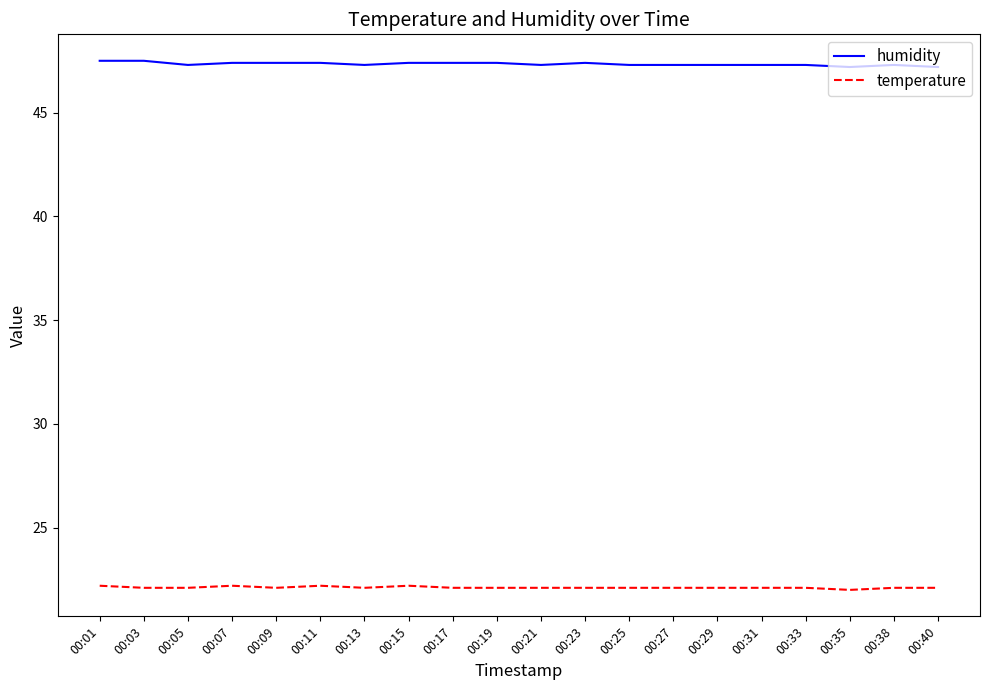

The value of temperature at 00:09 is 22.1. True or false?

True